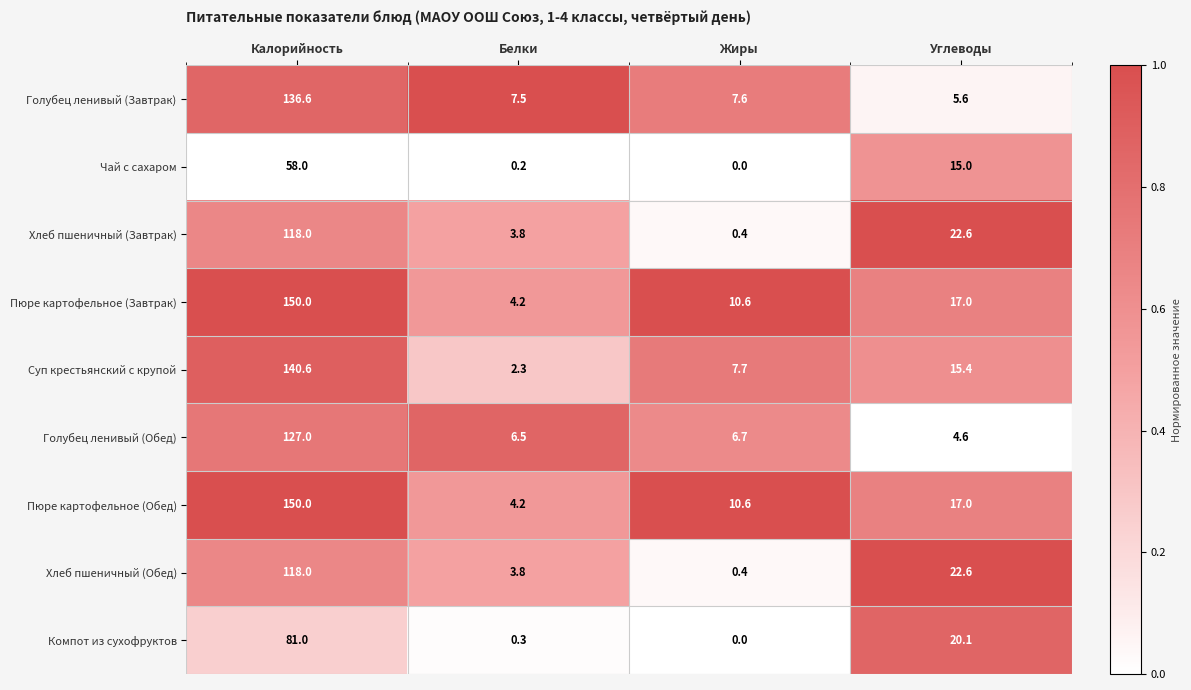

The Голубец ленивый (Завтрак) series shows 3.4 at Углеводы. True or false?

False